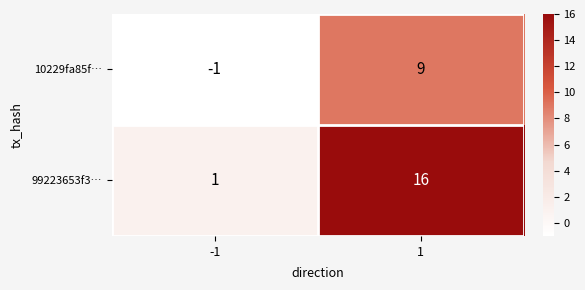

The 10229fa85f… series shows 9 at 1. True or false?

True